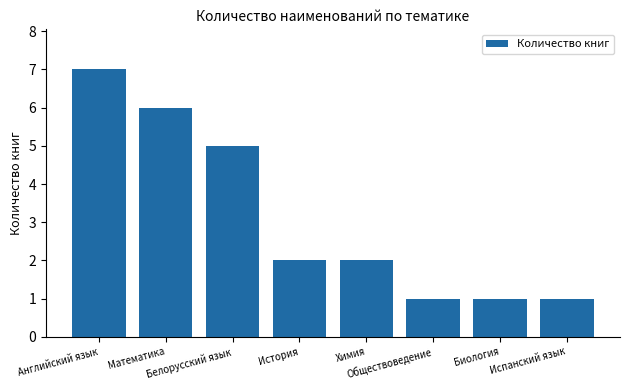

What is the label of the 1st bar from the right?

Испанский язык